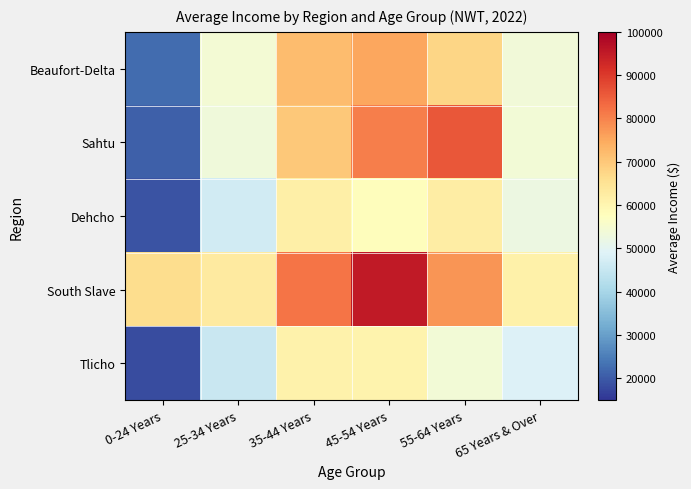

At 45-54 Years, list the series in order from largest to smallest.

South Slave, Sahtu, Beaufort-Delta, Tlicho, Dehcho